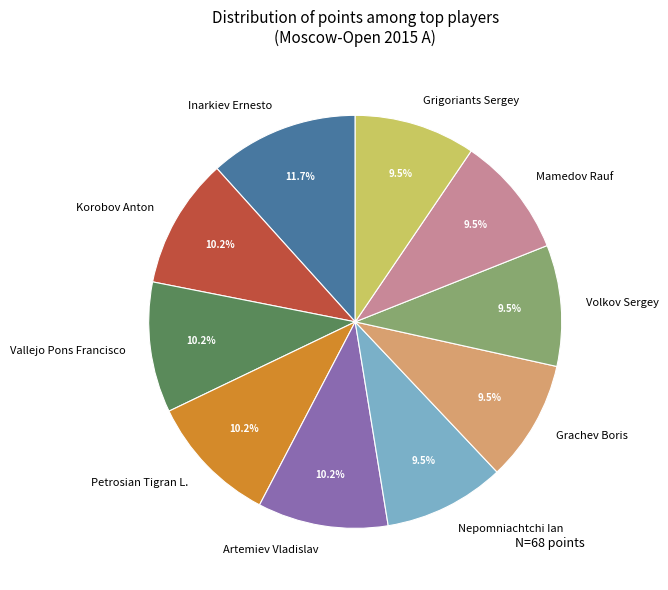

Approximately how many times larger is the value at Grachev Boris compared to Inarkiev Ernesto?

0.8